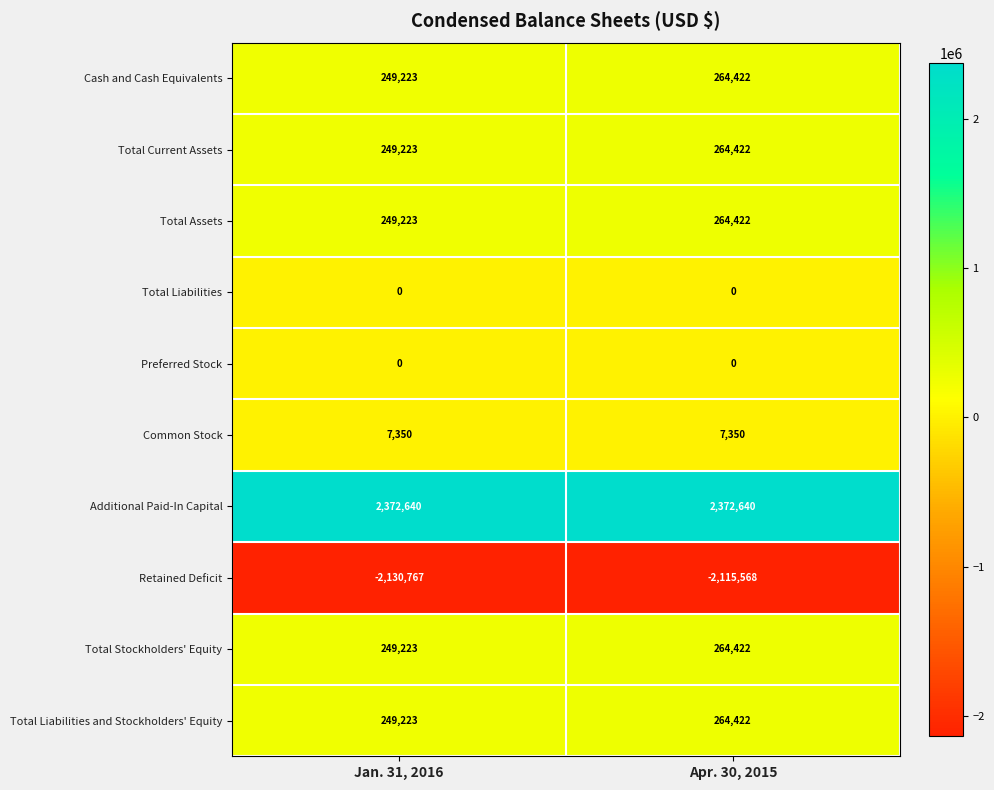

The value of Total Current Assets at Apr. 30, 2015 is 264422. True or false?

True